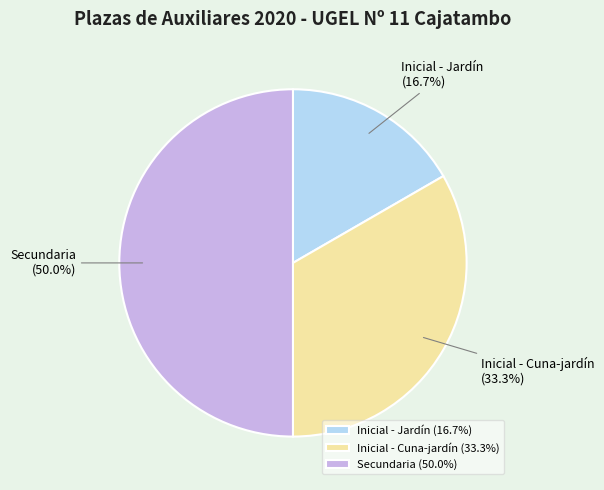

To the nearest percent, what is the average slice percentage?

33%